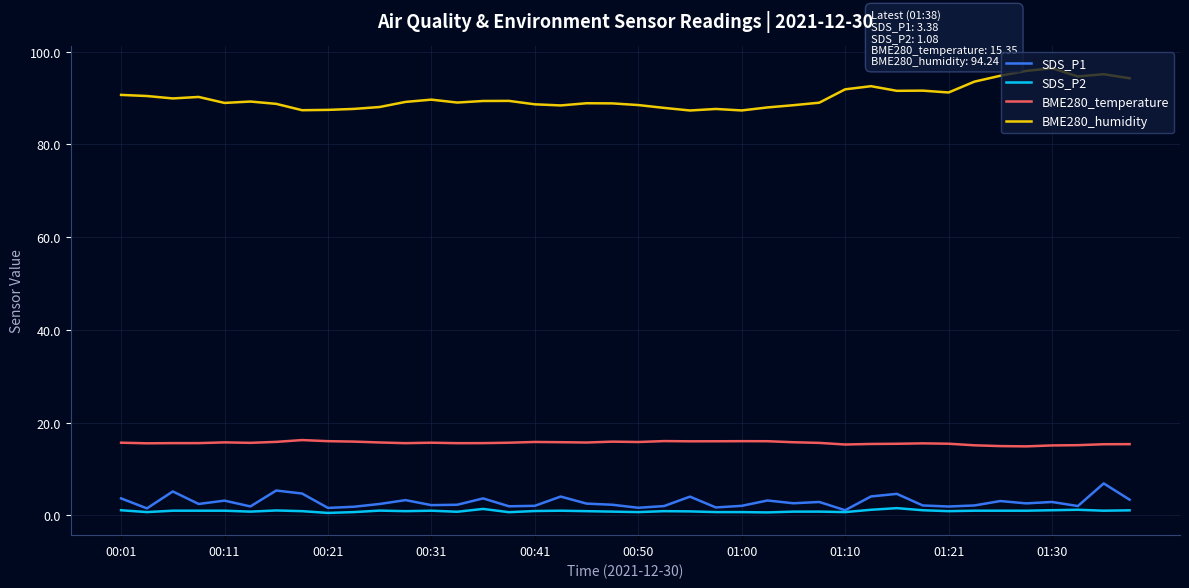

How many lines are shown in the chart?

4